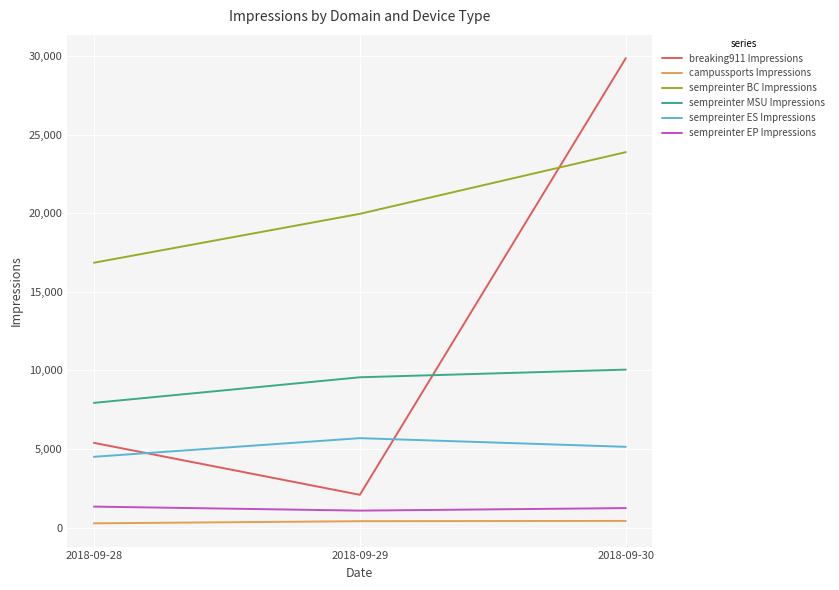

Which series has the largest total across all categories?

sempreinter BC Impressions